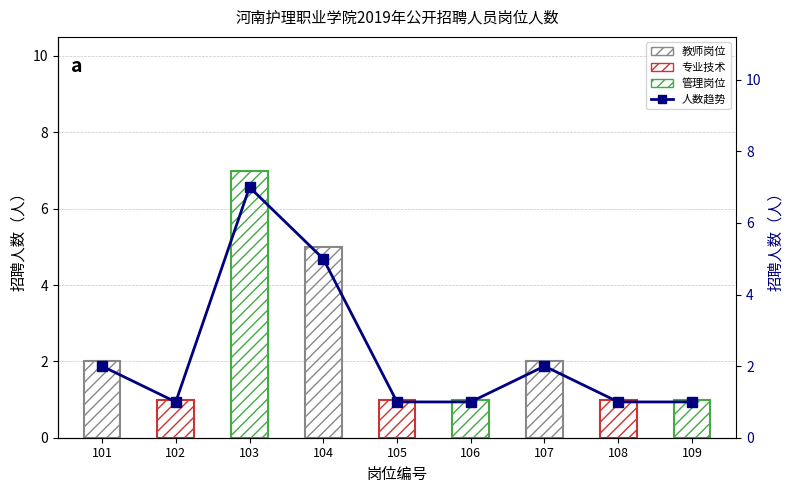

The chart shows a value of 8 at 104. True or false?

False